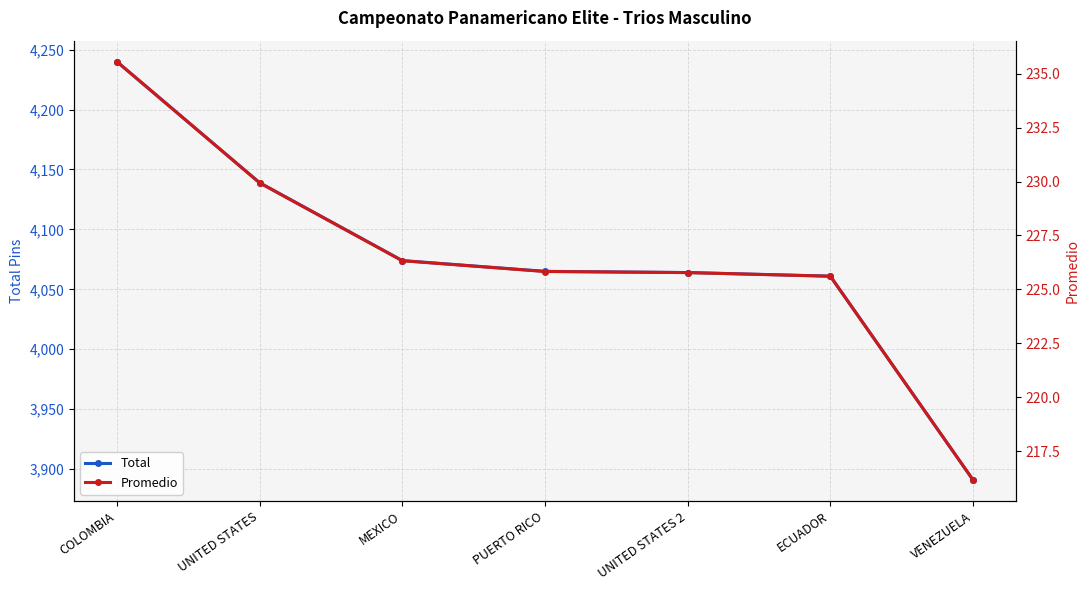

True or false: Total and Promedio cross at least once.

False